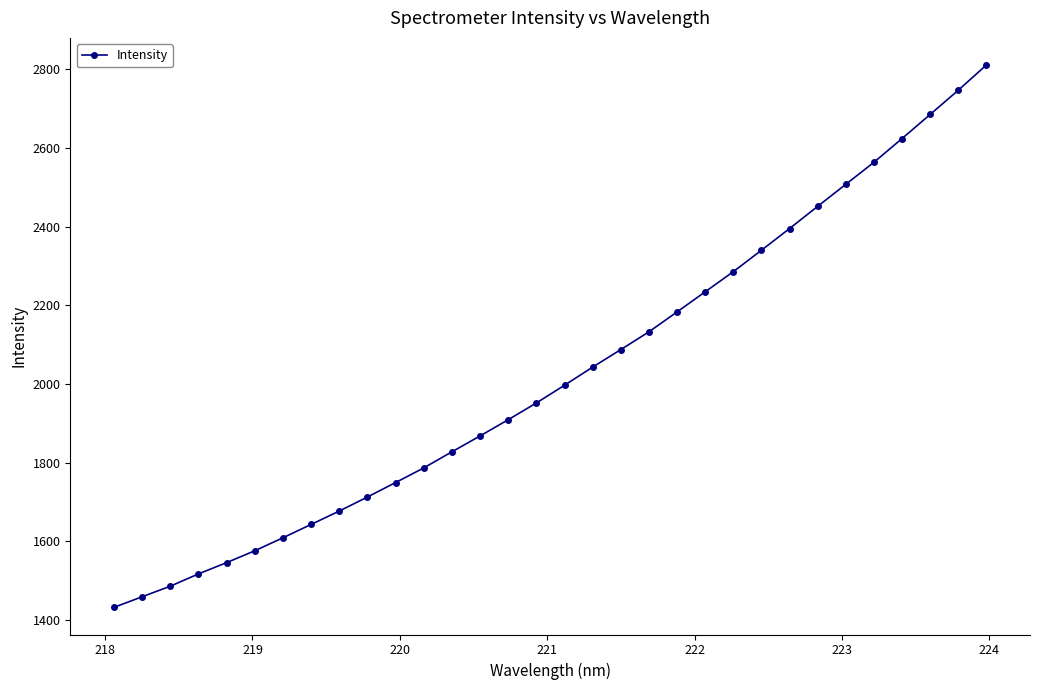

What is the greatest value displayed?

2810.6